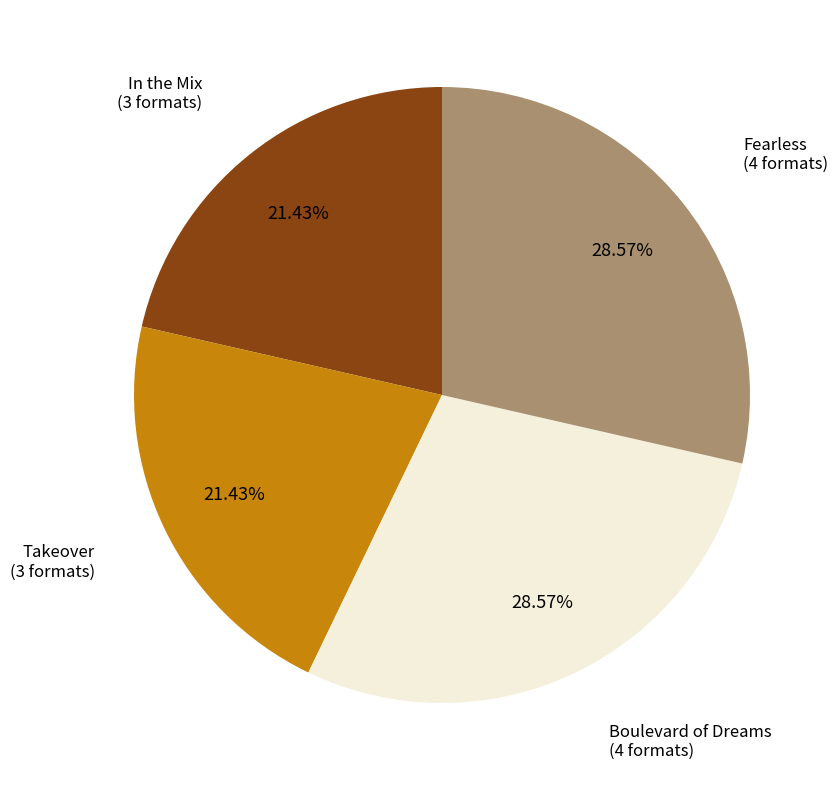

What is the total percentage of Fearless and In the Mix?

50.0%